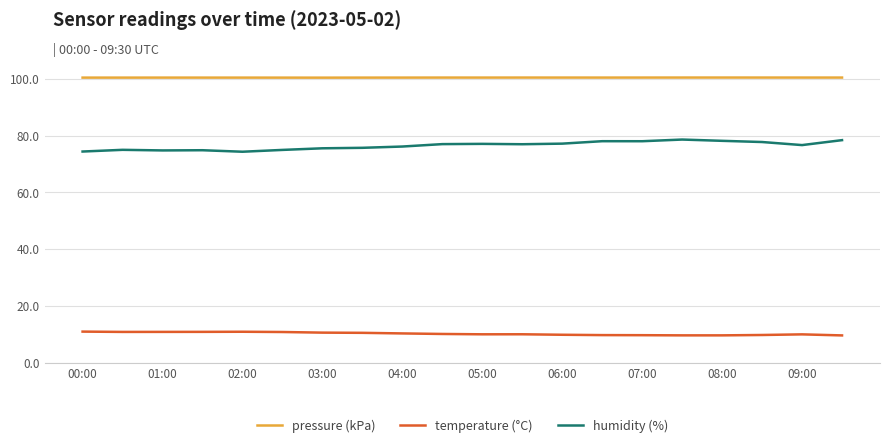

Which series has the widest spread of values?

humidity (%)